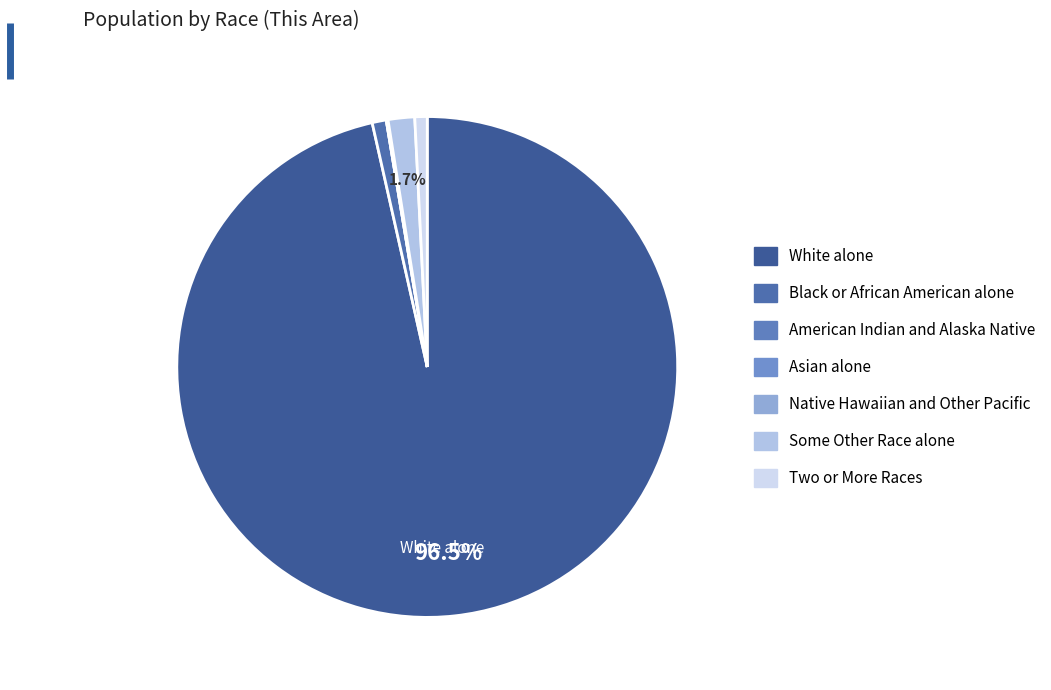

Which category has the smallest portion of the pie?

American Indian and Alaska Native